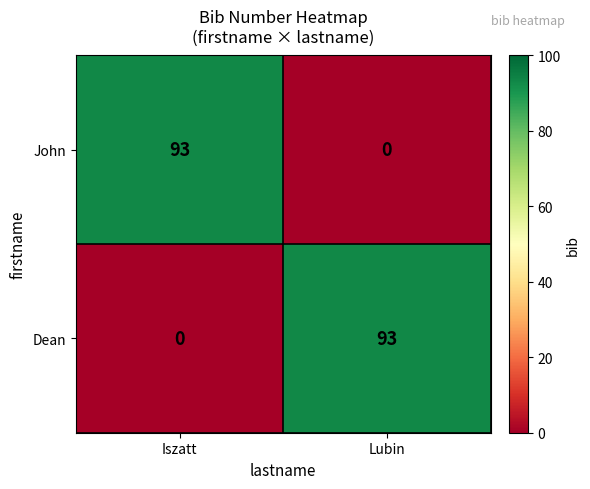

What is the total value across all series at Iszatt?

93